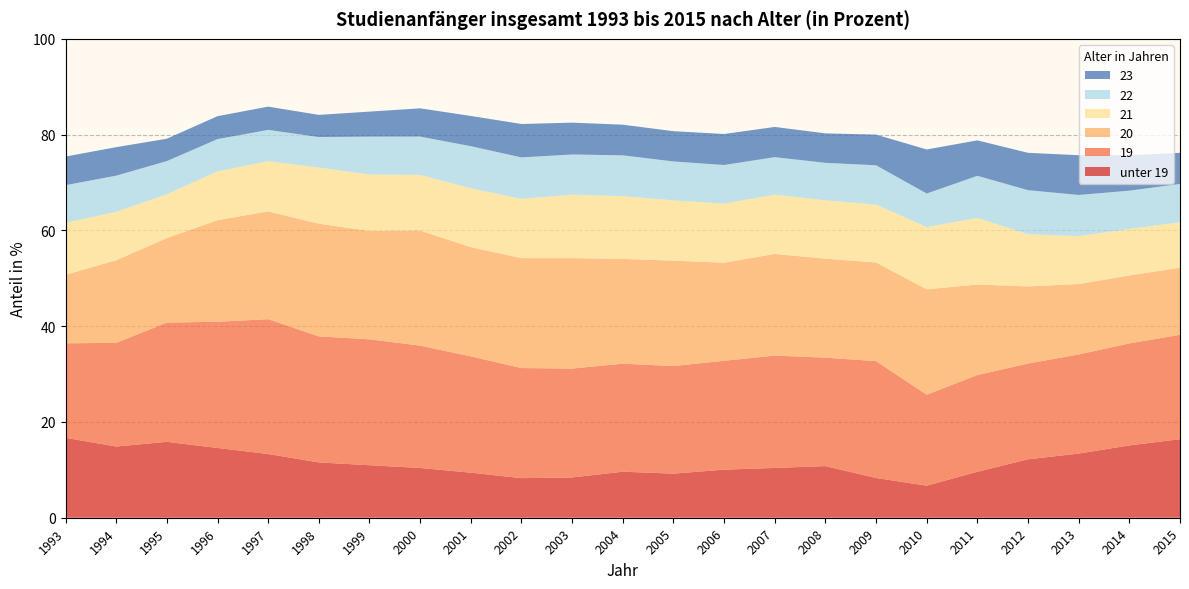

Reading right to left, transcribe all the data shown in this chart.

unter 19: 2015=16.4	2014=15.1	2013=13.4	2012=12.2	2011=9.6	2010=6.7	2009=8.3	2008=10.8	2007=10.4	2006=10.0	2005=9.2	2004=9.6	2003=8.4	2002=8.3	2001=9.4	2000=10.4	1999=11.0	1998=11.6	1997=13.3	1996=14.6	1995=15.8	1994=14.9	1993=16.7
19: 2015=21.8	2014=21.3	2013=20.7	2012=20.0	2011=20.2	2010=19.0	2009=24.4	2008=22.6	2007=23.5	2006=22.7	2005=22.5	2004=22.6	2003=22.7	2002=23.0	2001=24.3	2000=25.6	1999=26.3	1998=26.3	1997=28.2	1996=26.4	1995=24.9	1994=21.6	1993=19.7
20: 2015=14.0	2014=14.2	2013=14.7	2012=16.1	2011=18.9	2010=22.0	2009=20.6	2008=20.7	2007=21.2	2006=20.5	2005=22.0	2004=21.9	2003=23.1	2002=23.0	2001=22.8	2000=24.0	1999=22.6	1998=23.5	1997=22.5	1996=21.2	1995=17.6	1994=17.3	1993=14.3
21: 2015=9.5	2014=9.7	2013=10.0	2012=10.9	2011=13.9	2010=13.0	2009=12.1	2008=12.2	2007=12.4	2006=12.3	2005=12.6	2004=13.1	2003=13.3	2002=12.4	2001=12.3	2000=11.6	1999=11.8	1998=11.7	1997=10.5	1996=10.2	1995=9.1	1994=10.1	1993=10.9
22: 2015=8.0	2014=8.0	2013=8.6	2012=9.2	2011=8.8	2010=7.0	2009=8.2	2008=7.8	2007=7.8	2006=8.1	2005=8.1	2004=8.5	2003=8.4	2002=8.7	2001=8.8	2000=8.0	1999=7.9	1998=6.4	1997=6.5	1996=6.7	1995=6.9	1994=7.6	1993=7.8
23: 2015=6.5	2014=7.4	2013=8.3	2012=7.8	2011=7.4	2010=9.2	2009=6.4	2008=6.2	2007=6.3	2006=6.5	2005=6.3	2004=6.4	2003=6.6	2002=7.0	2001=6.3	2000=5.9	1999=5.2	1998=4.6	1997=4.9	1996=4.8	1995=4.7	1994=6.0	1993=6.0